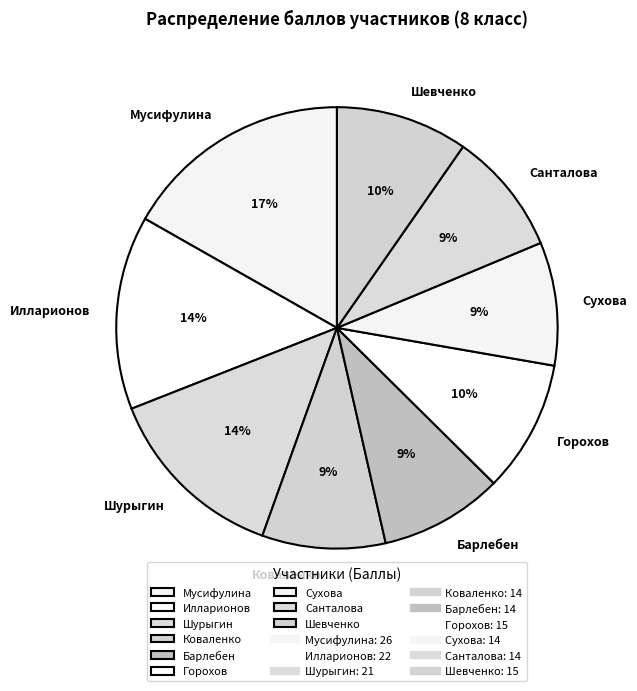

Combined, do Санталова and Мусифулина account for over 50%?

No